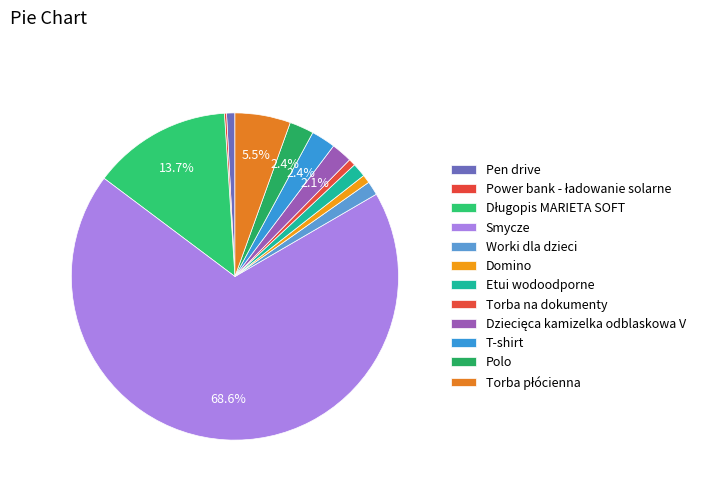

Which category accounts for the majority?

Smycze